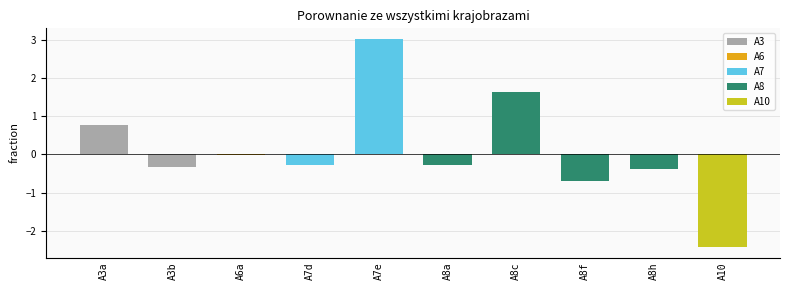

What is the value of the 9th bar from the left?

-0.4